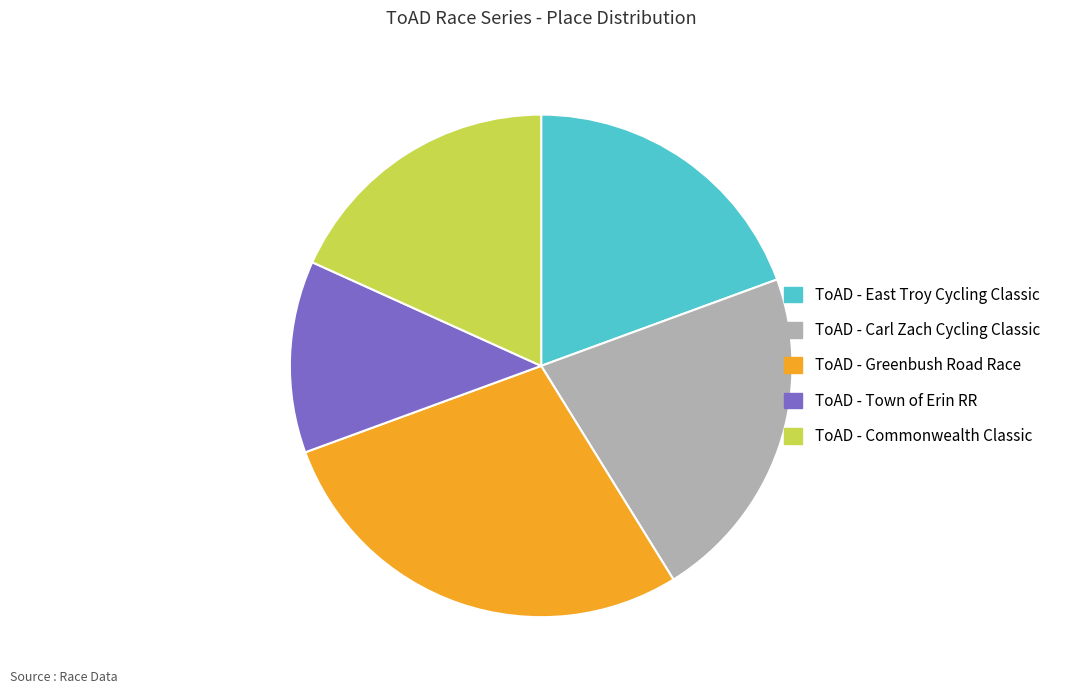

Which category has the biggest portion of the pie?

ToAD - Greenbush Road Race